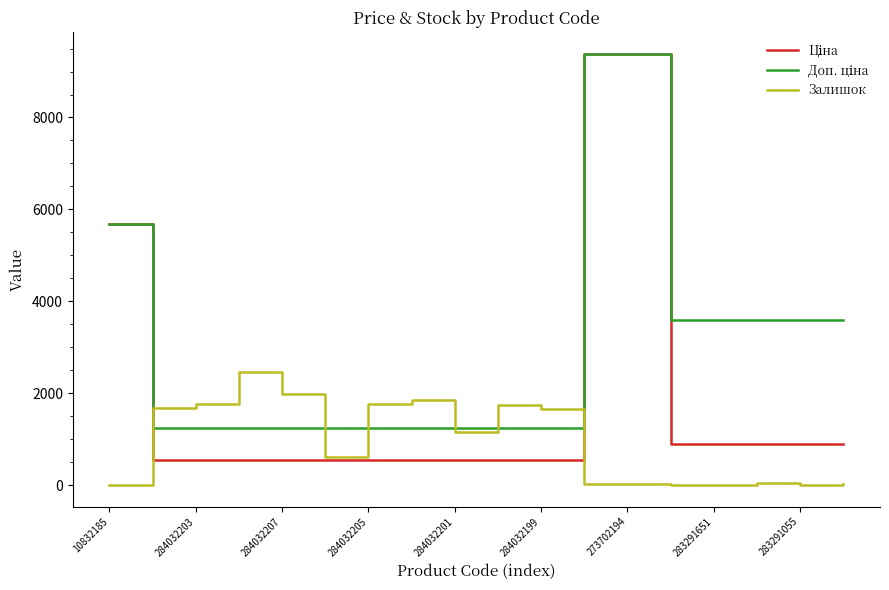

Rank the series by their maximum value, from highest to lowest.

Ціна, Доп. ціна, Залишок